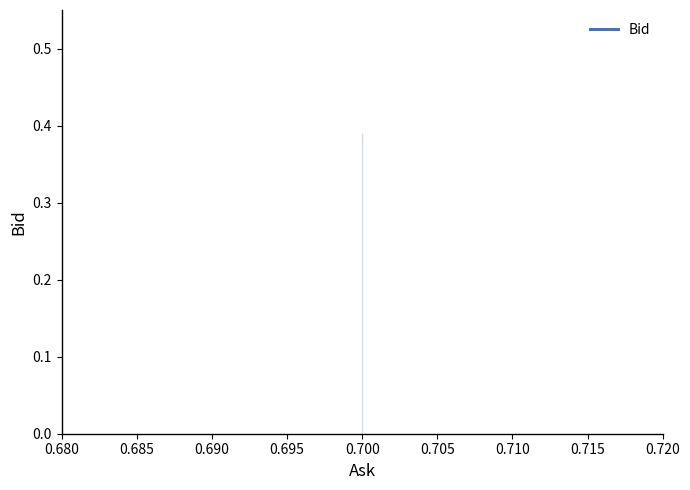

What is the maximum value shown in the chart?

0.4